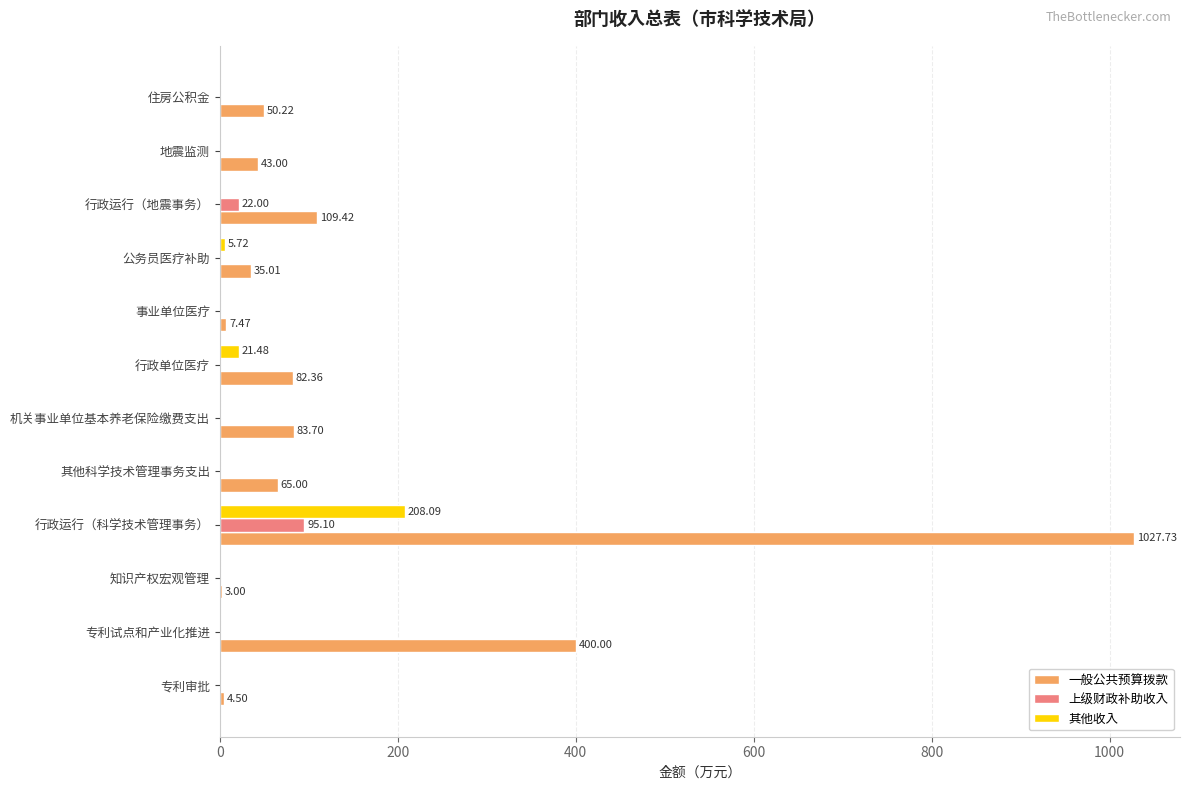

What is the sum of all 上级财政补助收入 values?

117.1